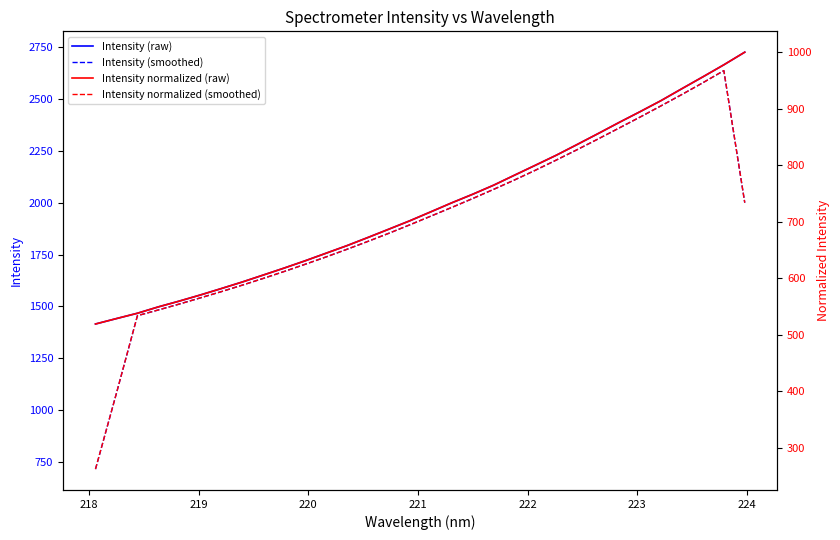

What is the average value of the Intensity normalized (smoothed) series?

699.7